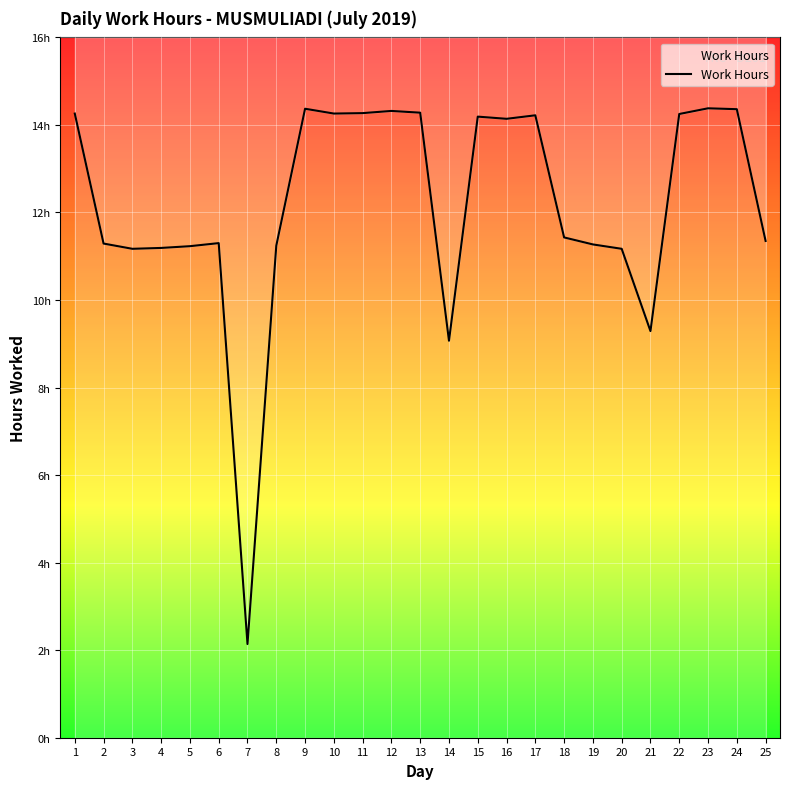

List the labels in order of value, smallest first.

7, 14, 21, 3, 20, 4, 5, 8, 19, 2, 6, 25, 18, 16, 15, 17, 22, 1, 10, 11, 13, 12, 24, 9, 23